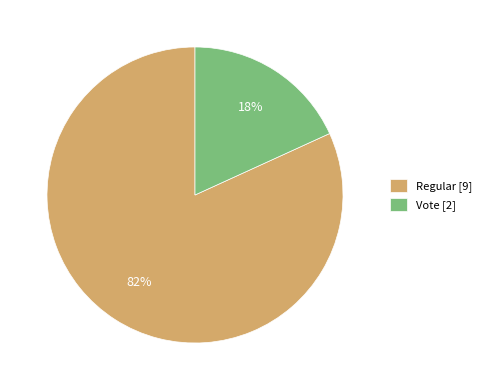

Is there a majority slice in this chart?

Yes